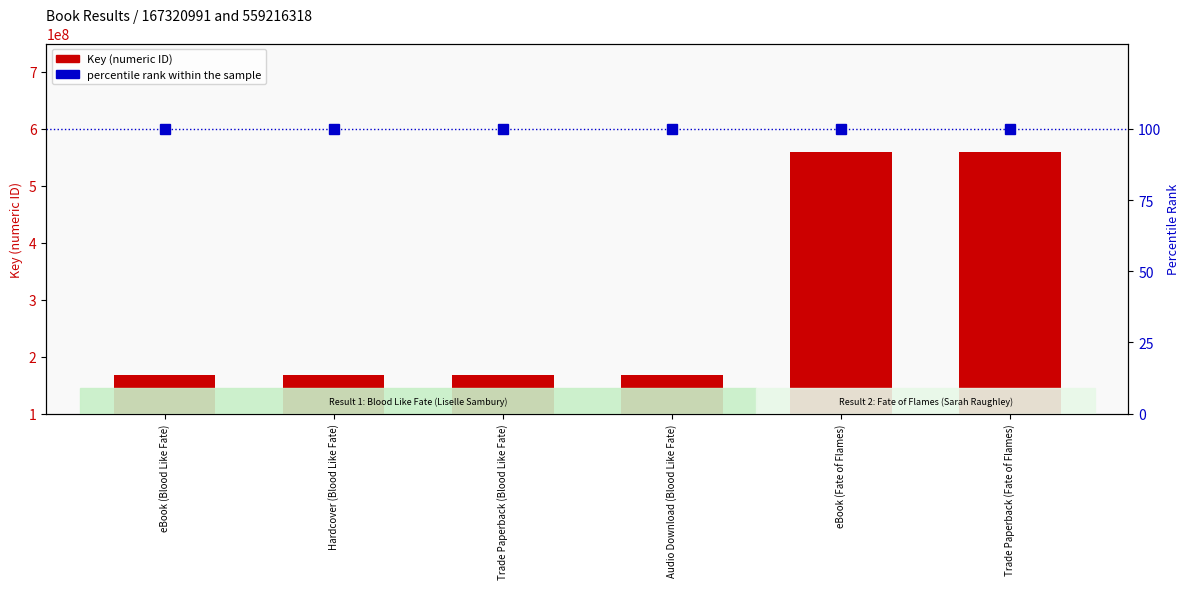

What is the difference between the maximum and minimum values in the Key (numeric ID) series?

391895327